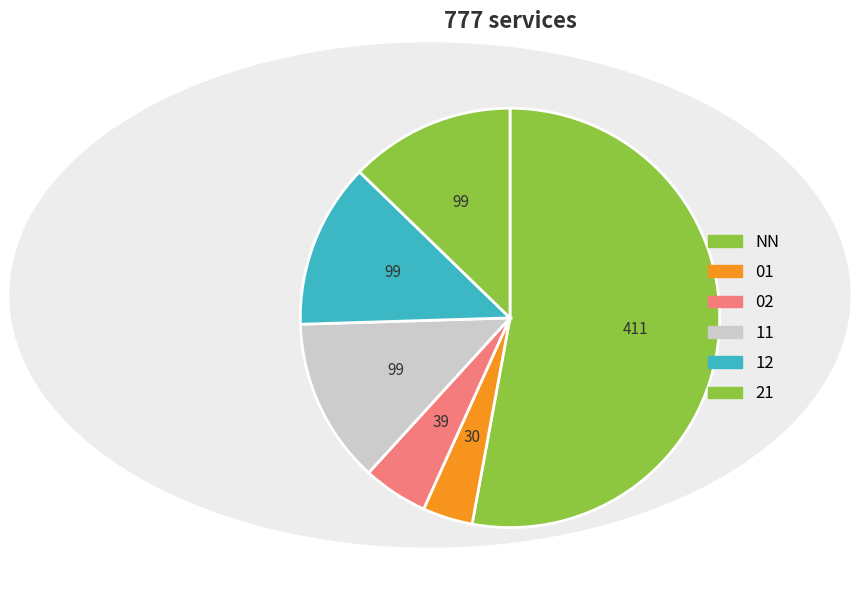

What percentage is the 11 slice, to the nearest percent?

13%